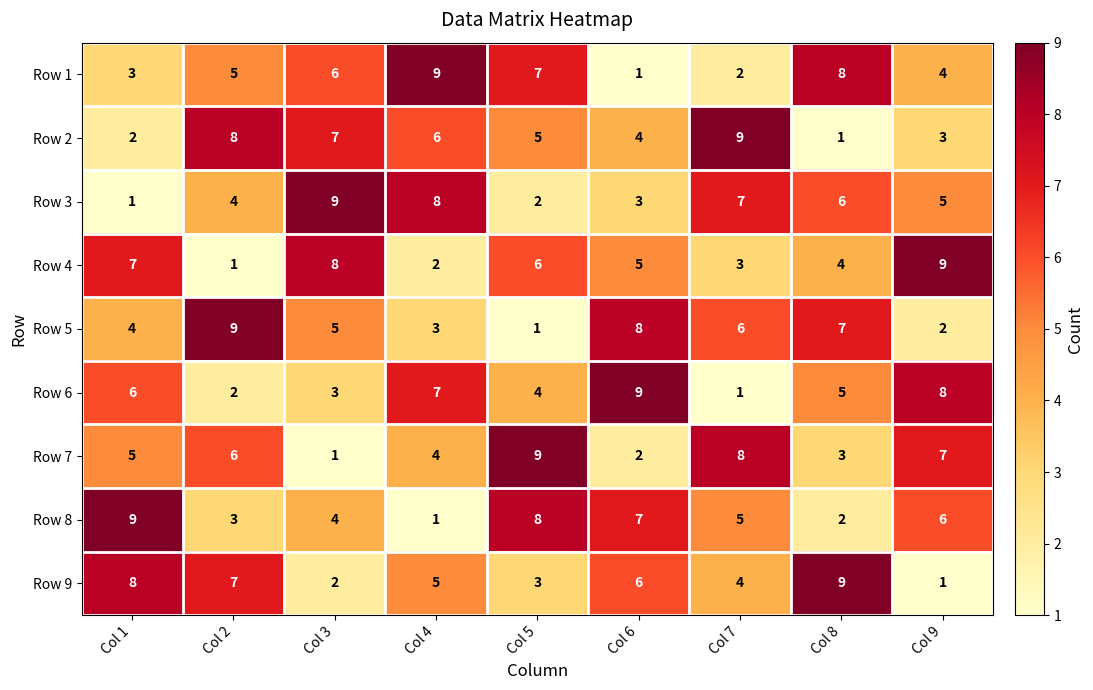

The value of Row 8 at Col 8 is 3. True or false?

False